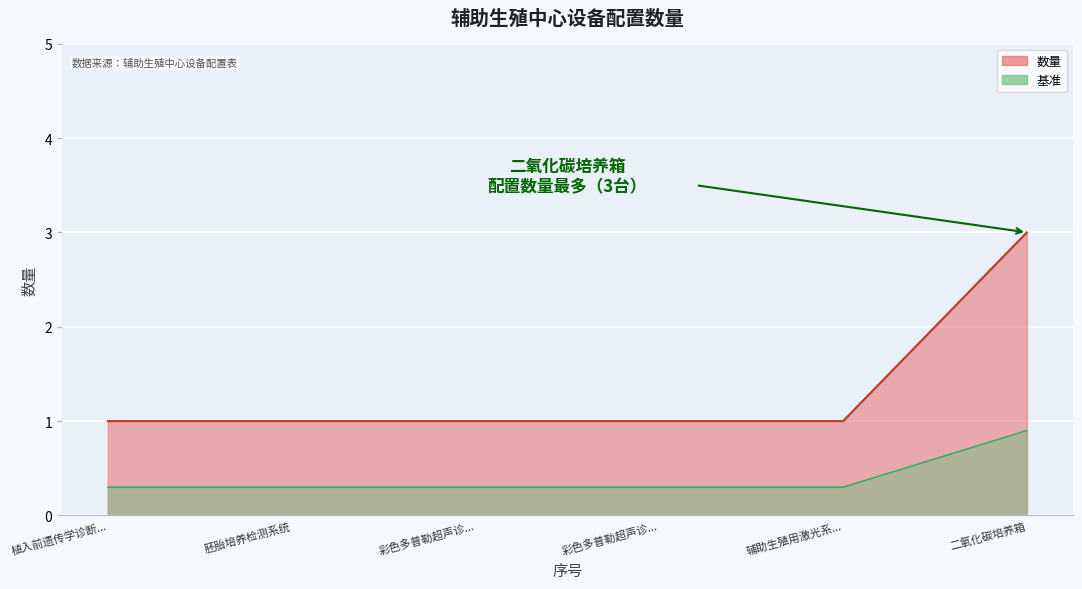

Reading left to right, transcribe all the data shown in this chart.

1	1	1	1	1	3